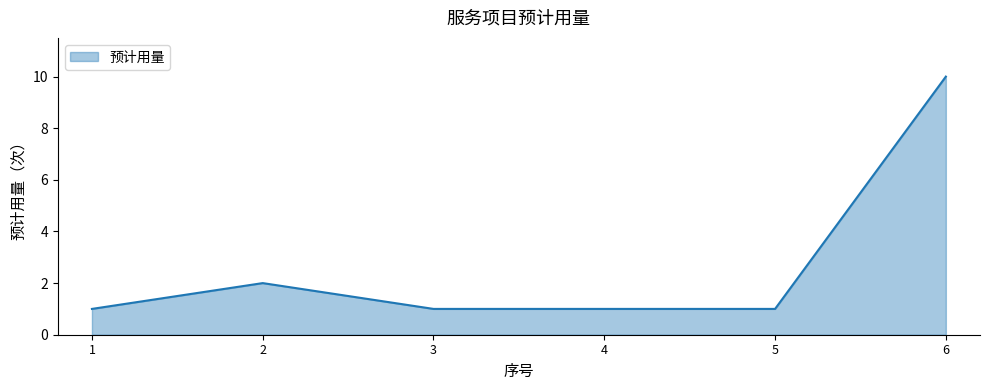

How many values are between 1 and 2?

5